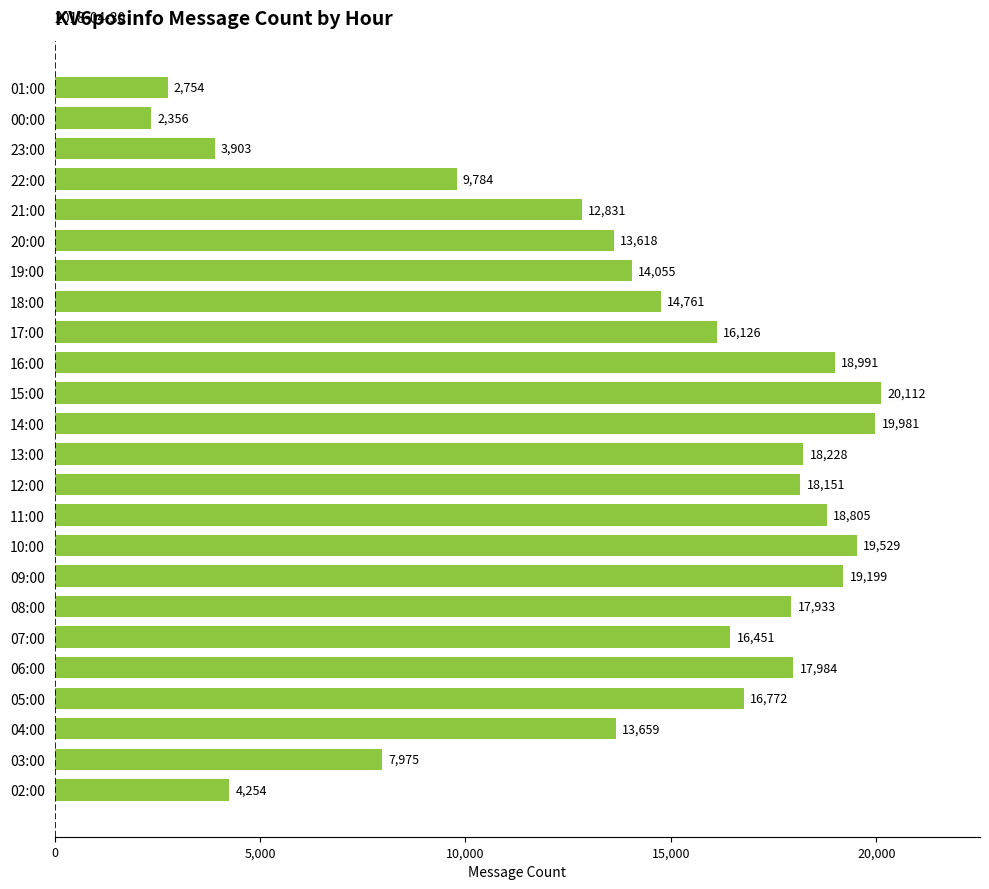

How many categories are shown in the chart?

24